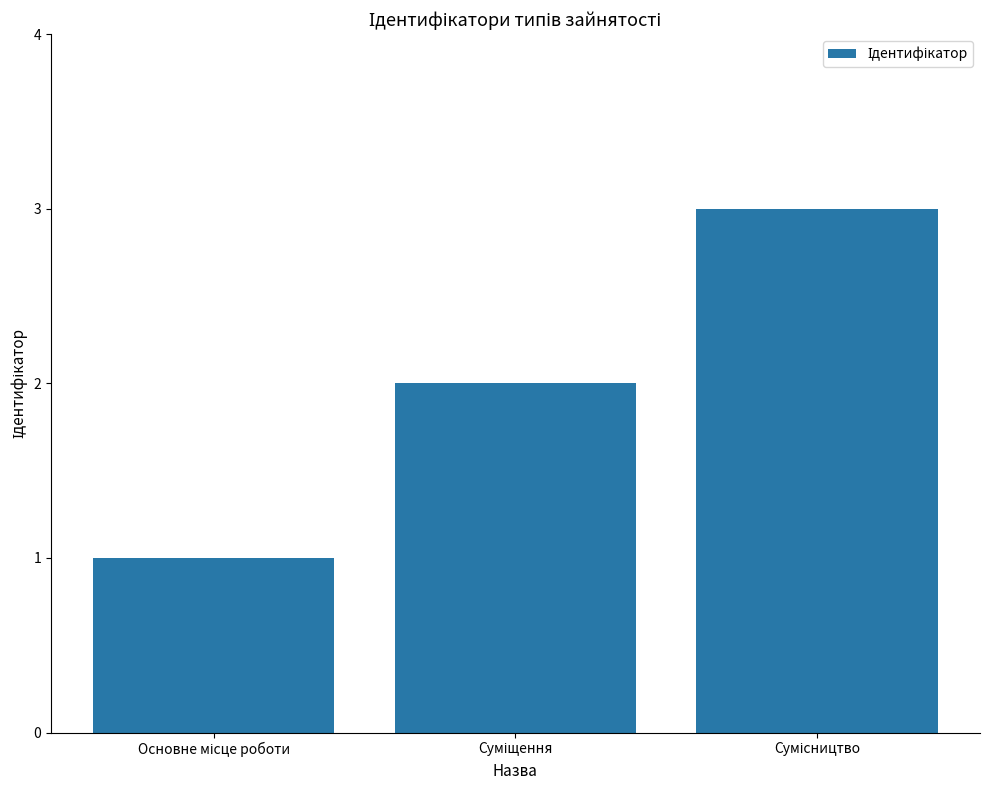

What is the maximum value shown in the chart?

3